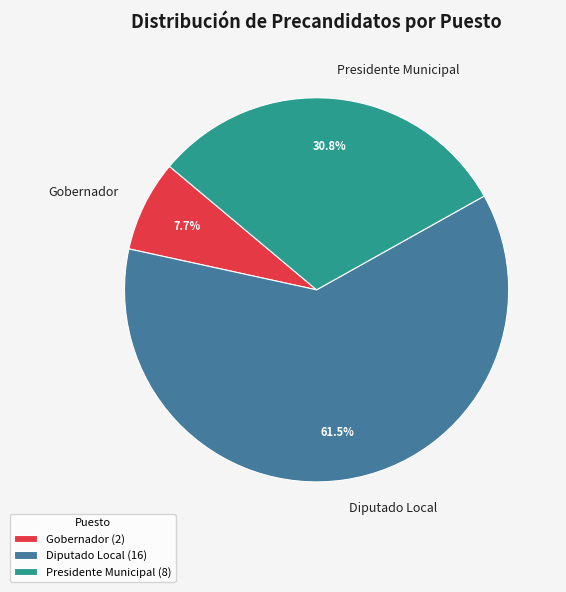

The Diputado Local slice represents 33% of the pie. True or false?

False